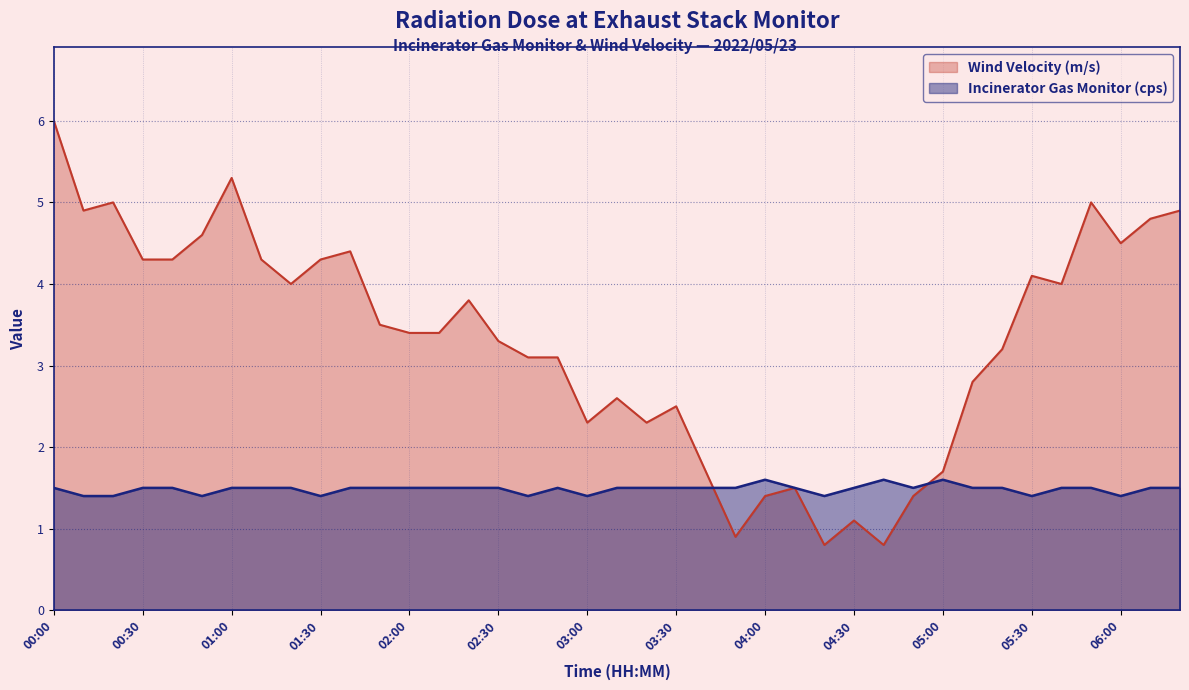

What is the difference between the second highest and minimum values in the Wind Velocity (m/s) series?

4.5